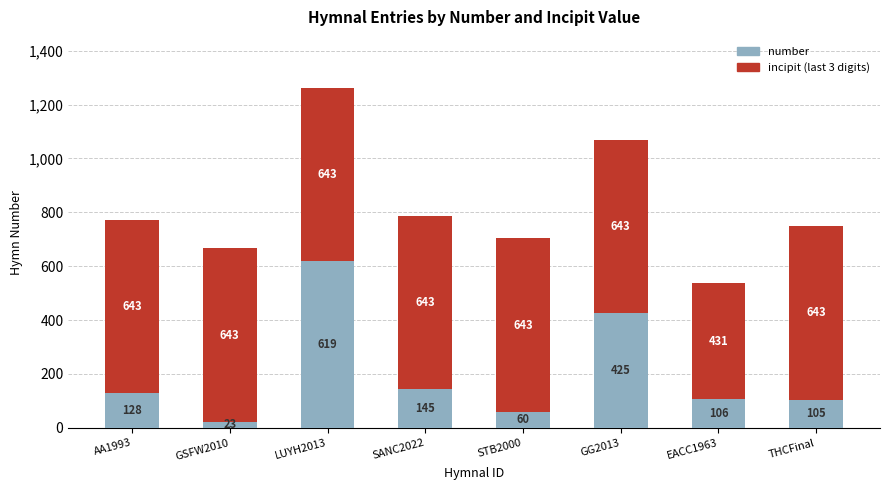

Which category has the highest value in the number series?

LUYH2013